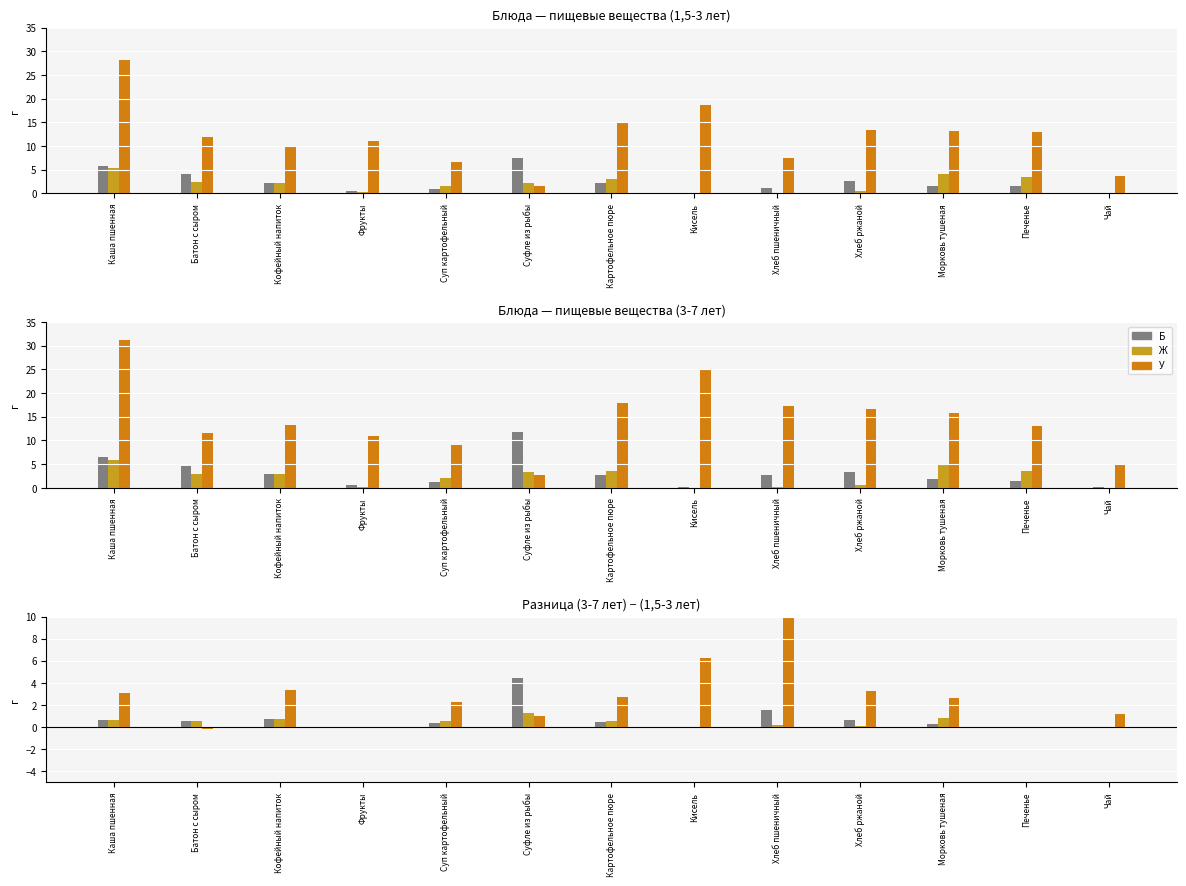

What is the spread (max minus min) of values at Кисель?

24.9